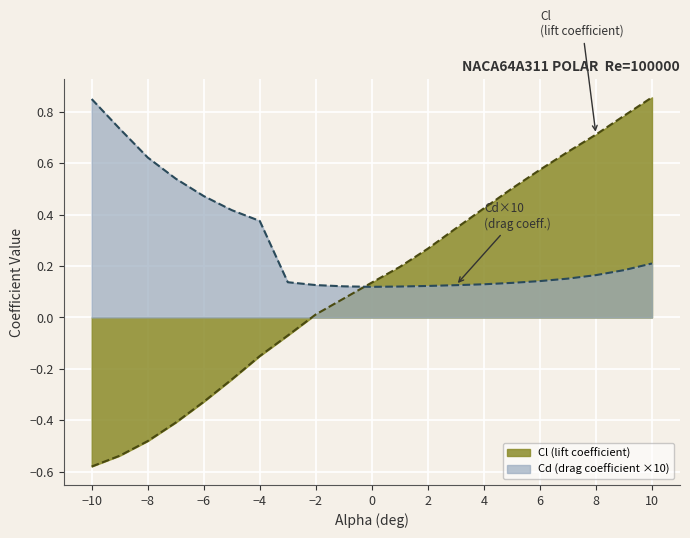

How many interior local valleys does the Cd (drag coefficient scaled) series have?

1